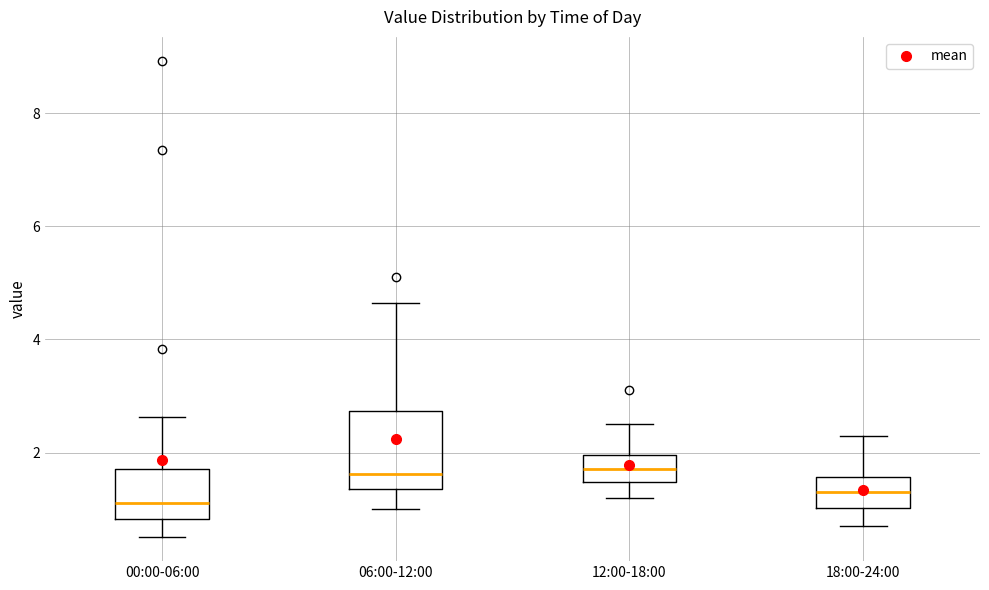

Reading left to right, read every box against the y-axis: the position of its median line, the range the box covers, and the ends of its whiskers. The values are not printed on the chart, so give them approximately, as read against the axis.

00:00-06:00: median 1.2, box 0.8 to 1.8, whiskers 0.6 to 2.6
06:00-12:00: median 1.6, box 1.4 to 2.8, whiskers 1.0 to 4.6
12:00-18:00: median 1.8, box 1.4 to 2.0, whiskers 1.2 to 2.6
18:00-24:00: median 1.4, box 1.0 to 1.6, whiskers 0.8 to 2.4